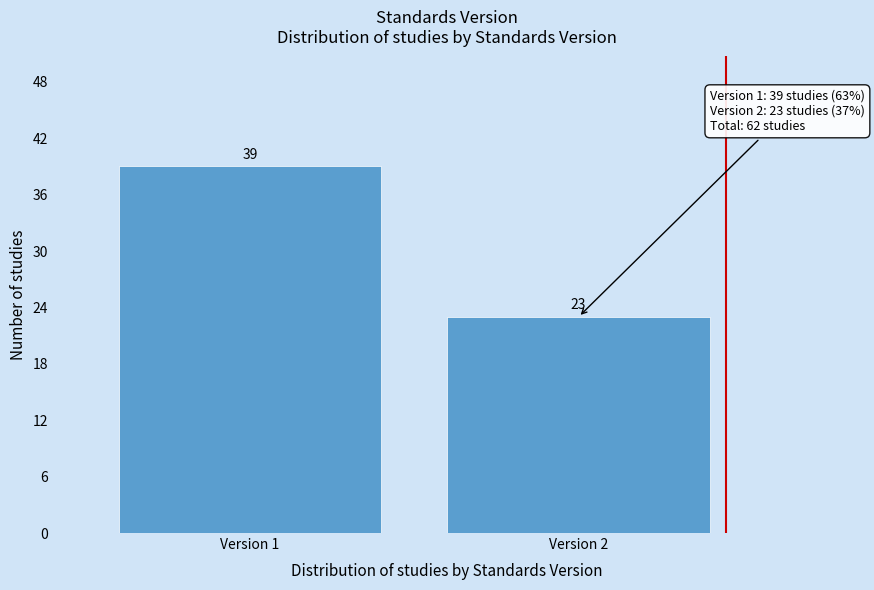

Reading left to right, extract all data points from this chart.

Version 1=39	Version 2=23